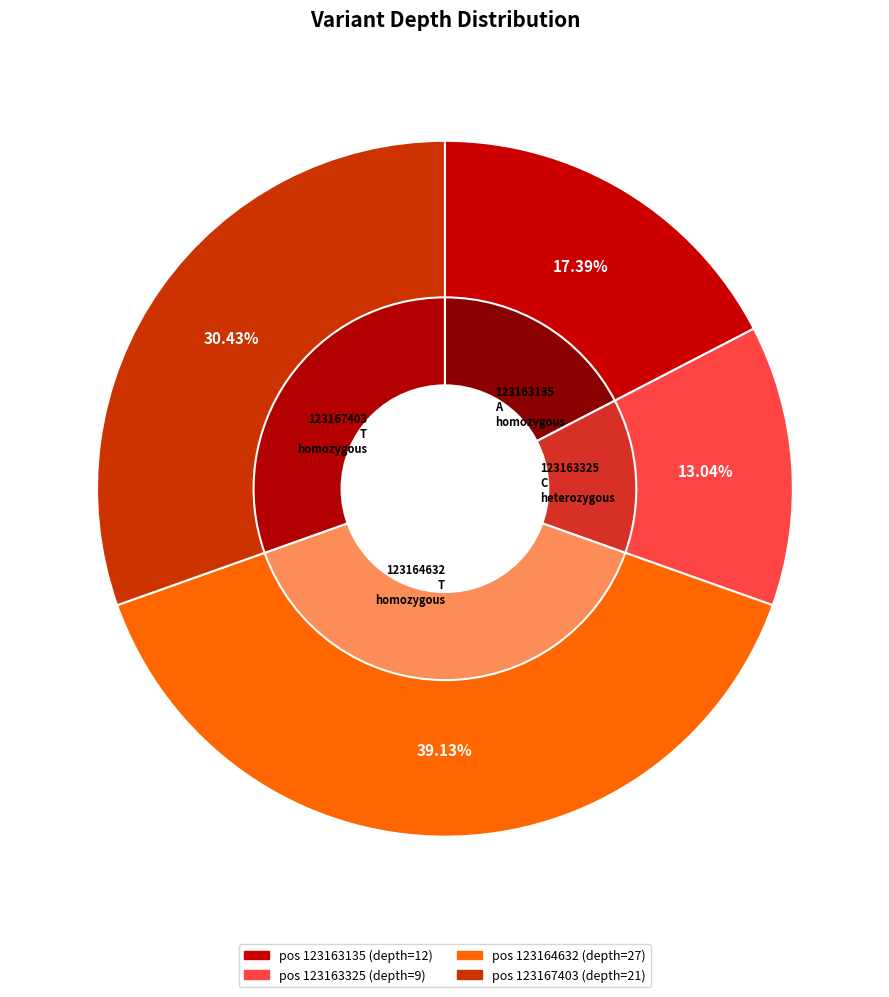

Count the number of slices in the pie.

4